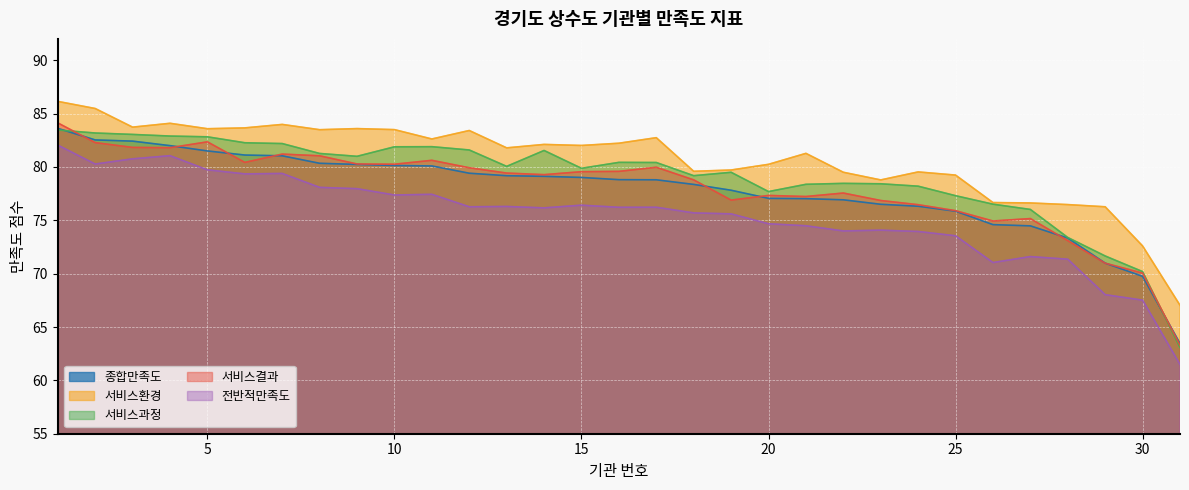

At which label does 서비스과정 reach its peak?

1